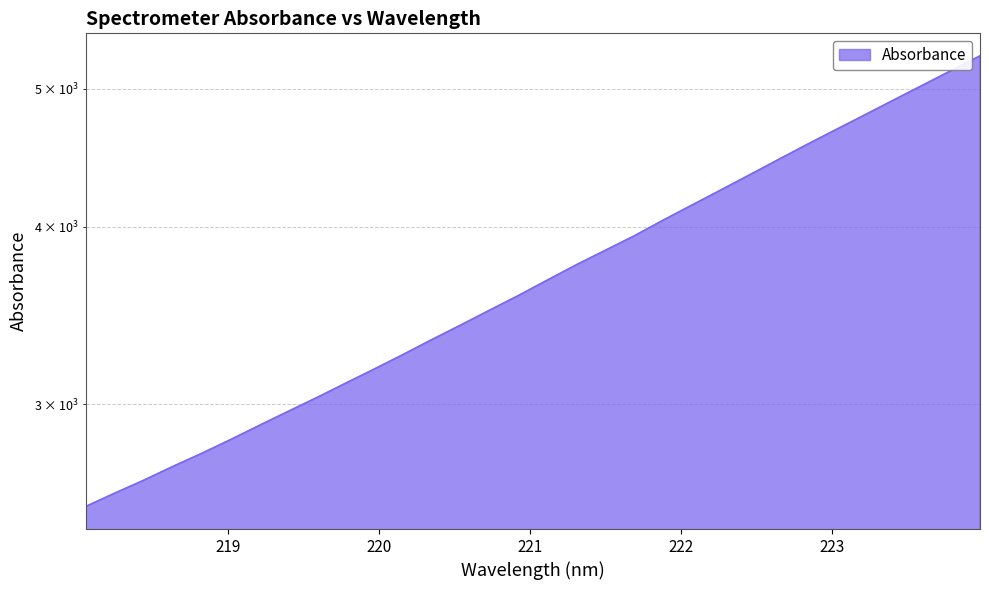

Read the value at 222.263.

4243.8